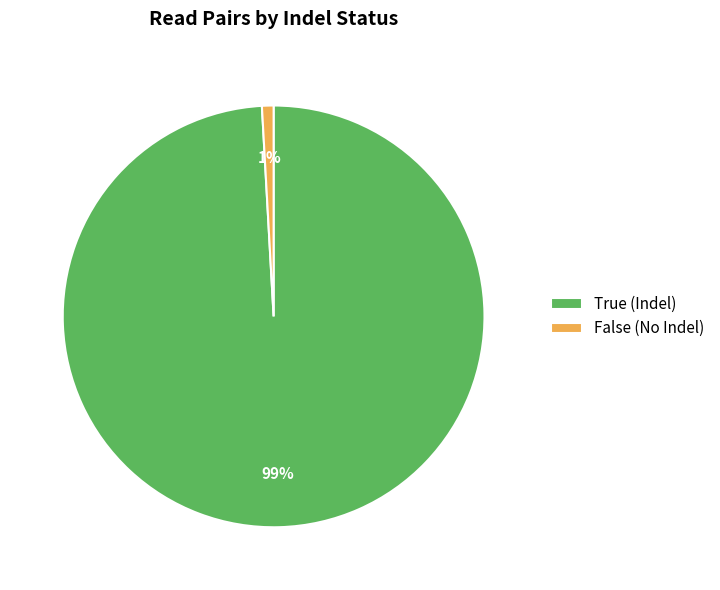

Is the sum of True (Indel) and False (No Indel) greater than half?

Yes